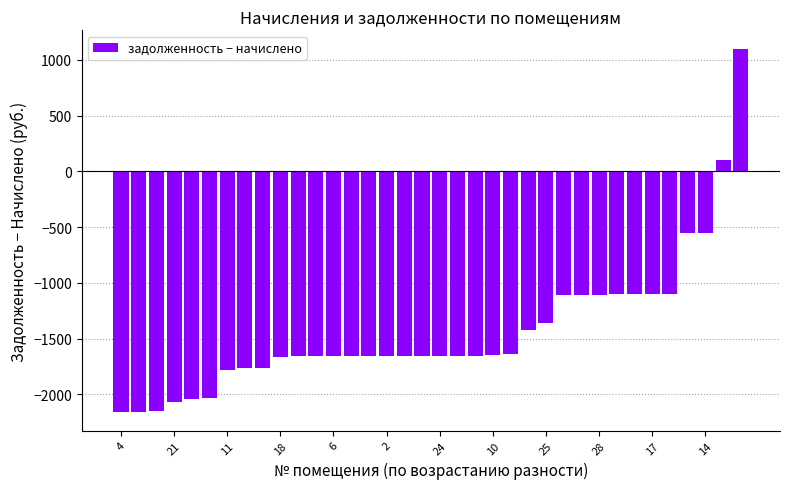

What is the value of the 4th bar from the left?

-2064.7